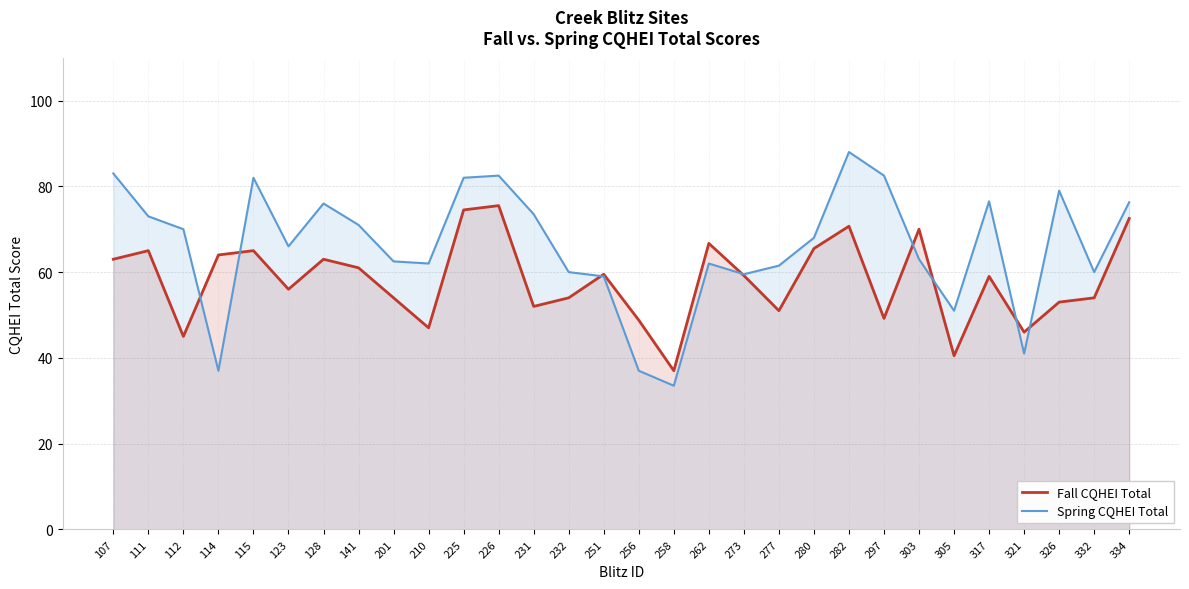

What is the difference between the Spring CQHEI Total values at 231 and 303?

10.5